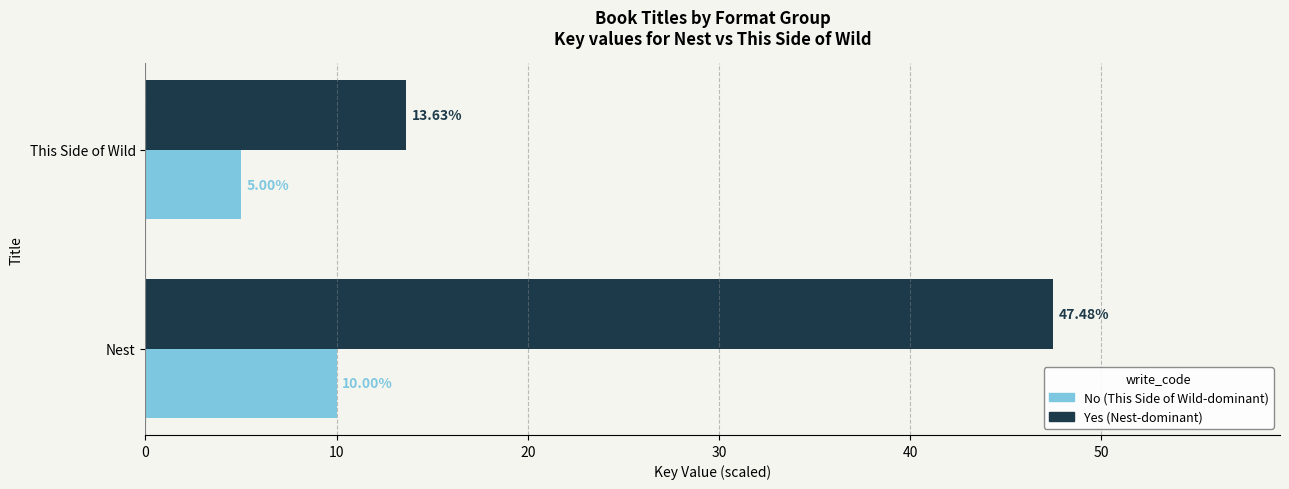

What is the difference between the highest and lowest values at Nest?

37.5